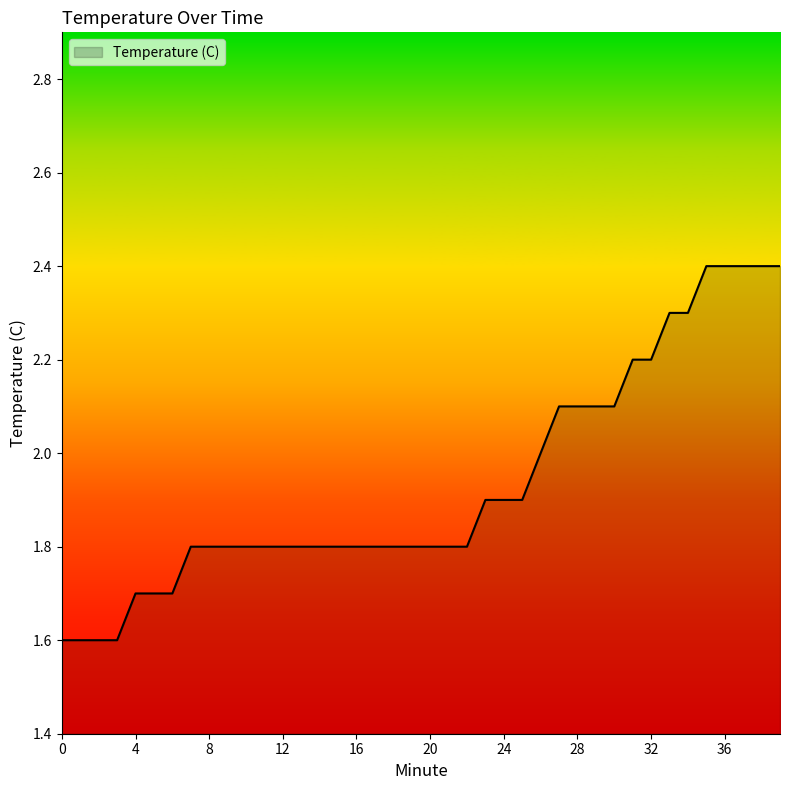

What is the difference between the maximum and minimum values?

0.8